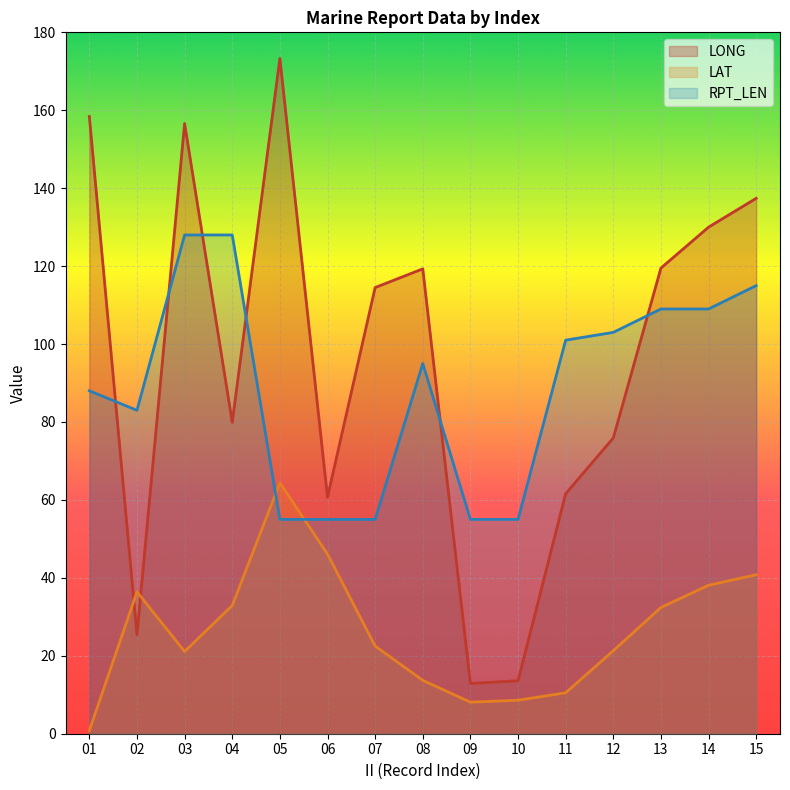

At which category does the chart reach its minimum across all series?

01